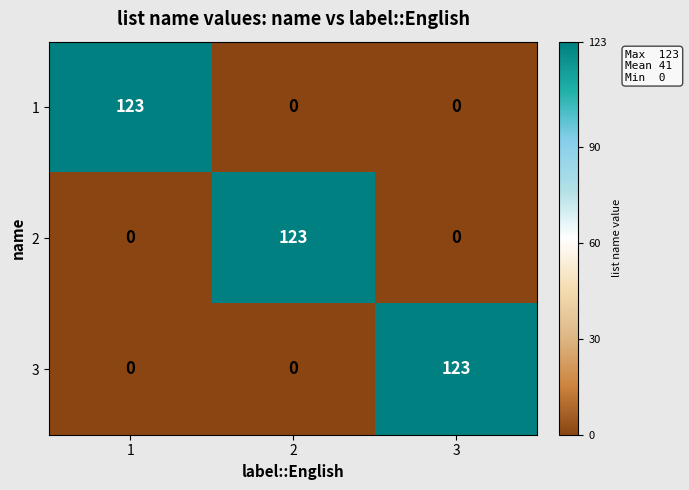

What is the spread (max minus min) of values at 3?

123